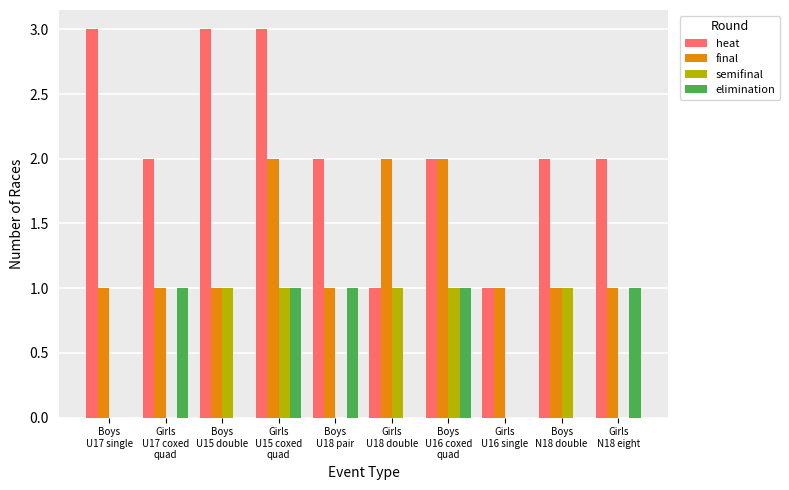

Is it true that heat equals 3 at Girls
U15 coxed
quad?

True